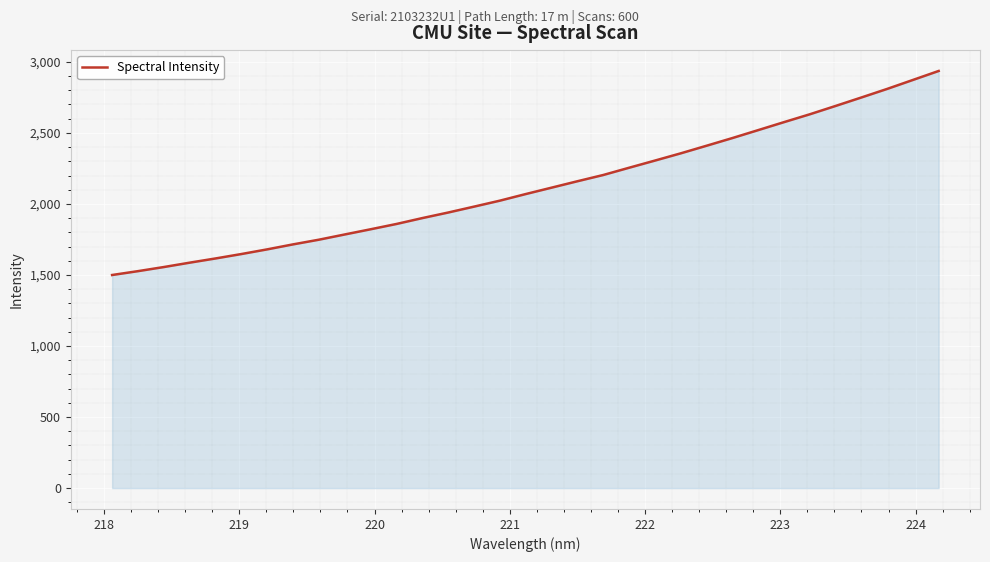

Reading left to right, list all the values displayed in this chart.

1499.9	1527.0	1556.0	1586.8	1616.4	1647.5	1680.4	1715.5	1748.5	1785.3	1821.8	1859.1	1900.5	1939.7	1981.1	2023.1	2069.6	2114.5	2159.6	2203.6	2254.6	2305.0	2356.0	2409.4	2463.5	2519.4	2575.5	2630.8	2689.5	2749.1	2809.4	2872.7	2935.9